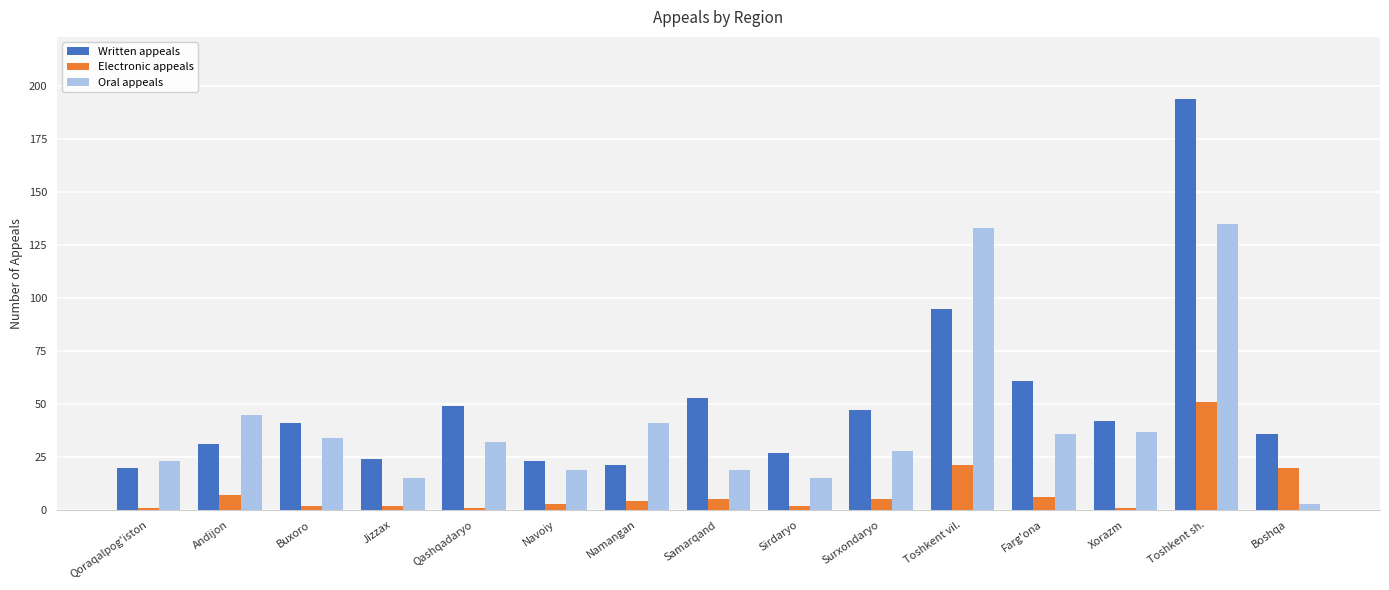

The value of Oral appeals at Buxoro is 34. True or false?

True